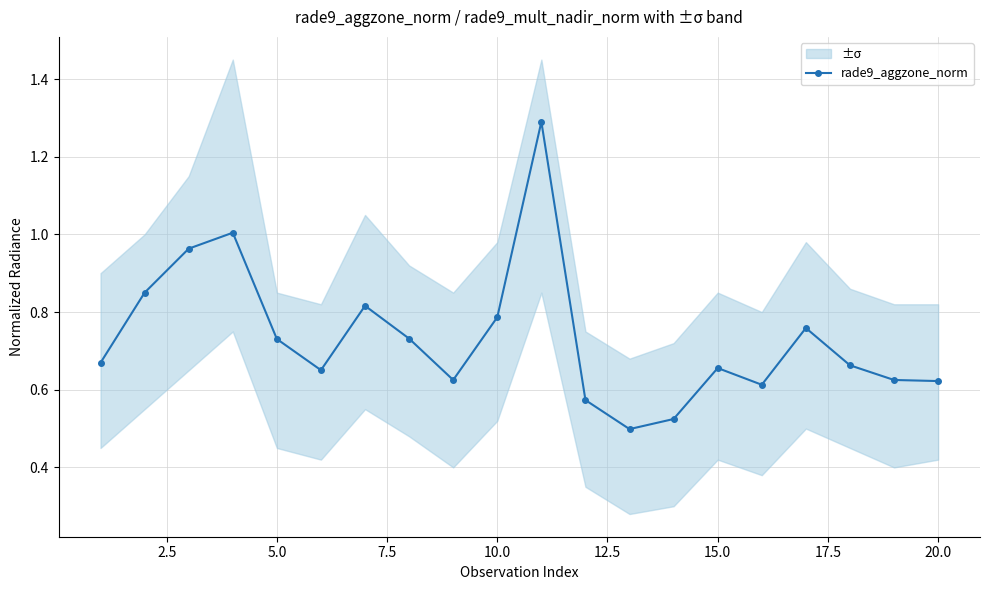

The rade9_aggzone_norm series shows 0.2 at 10.0. True or false?

False